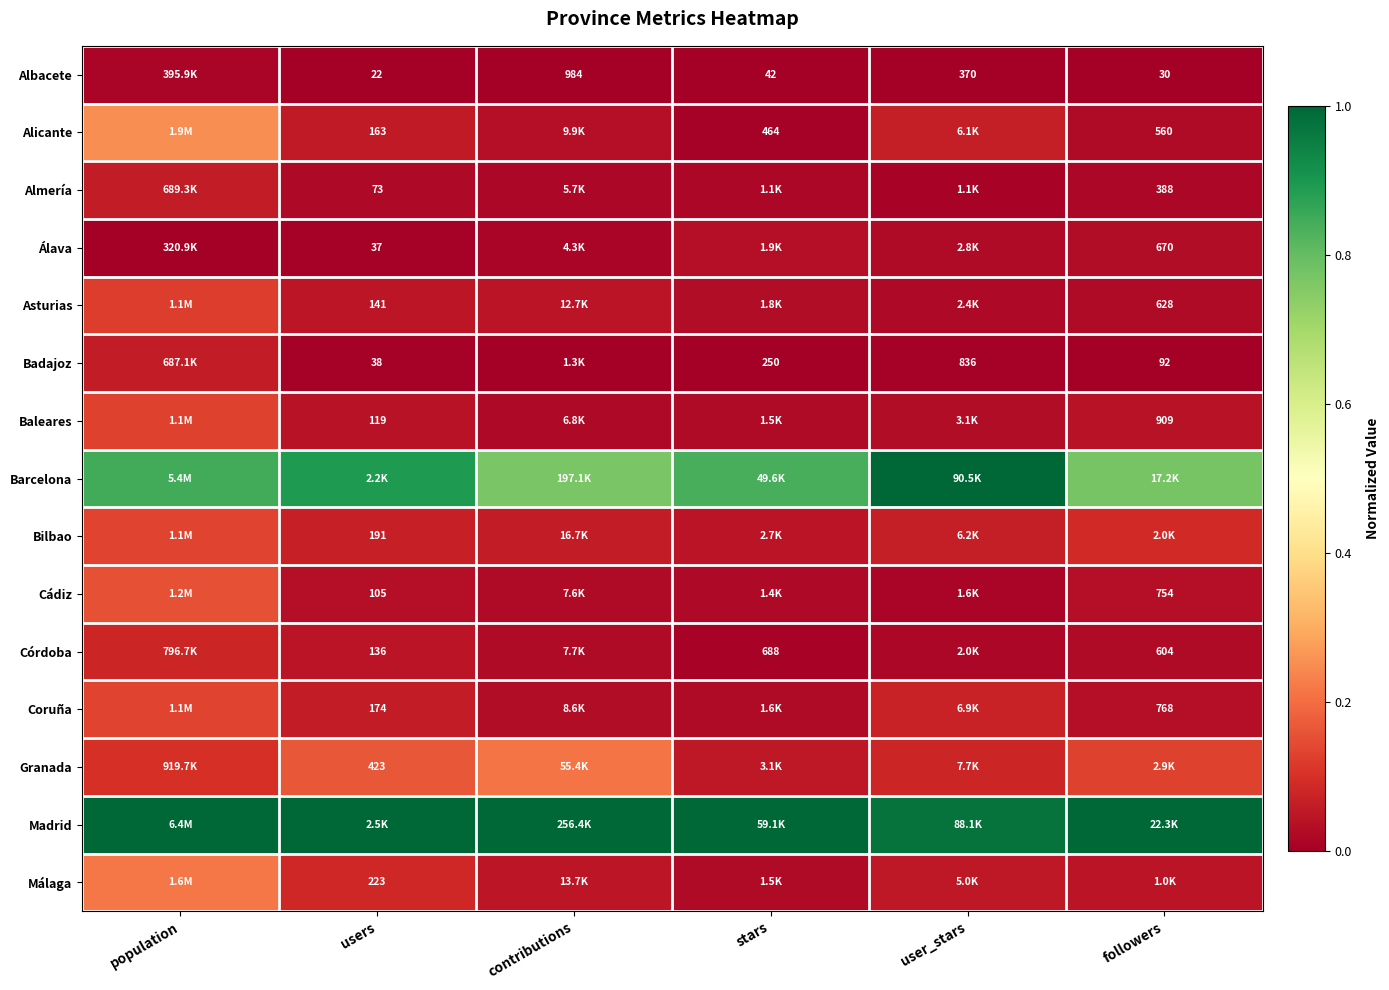

Which has a higher value, user_stars or stars?

user_stars